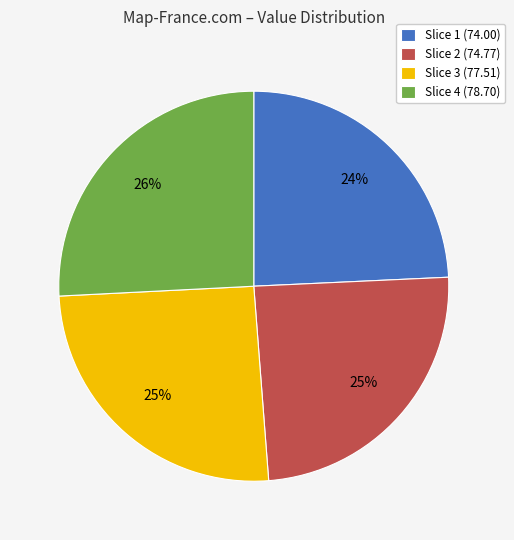

The Slice 2 (74.77) slice represents 25% of the pie. True or false?

True